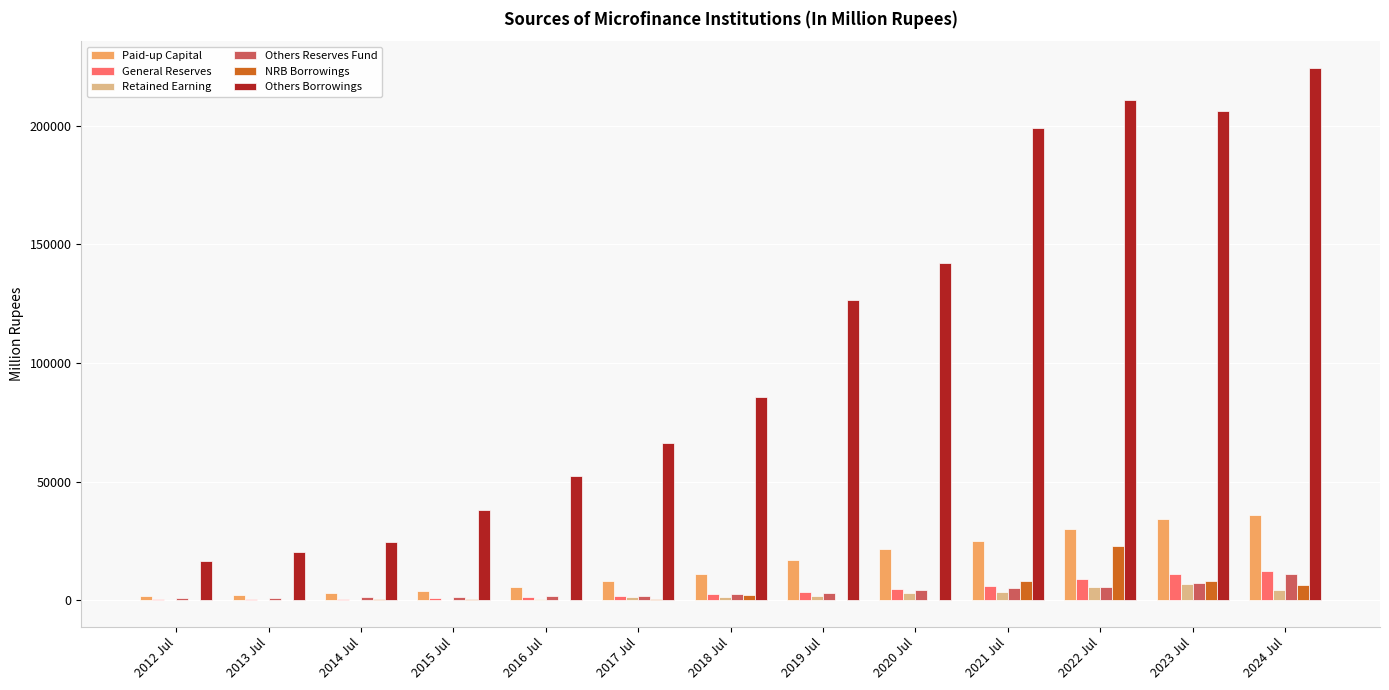

How many groups of bars are there?

13